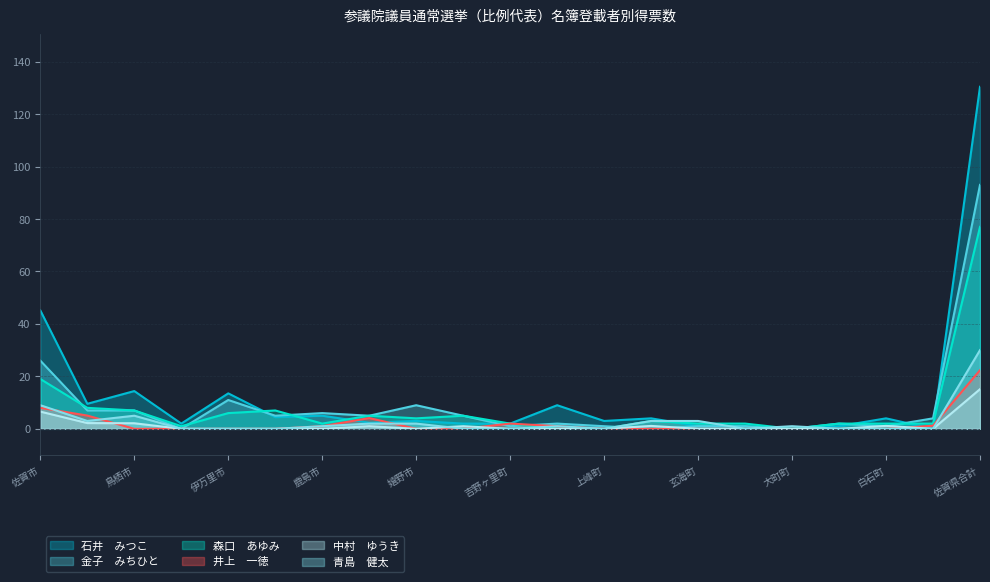

Which category has the highest value in the 井上　一徳 series?

佐賀県合計